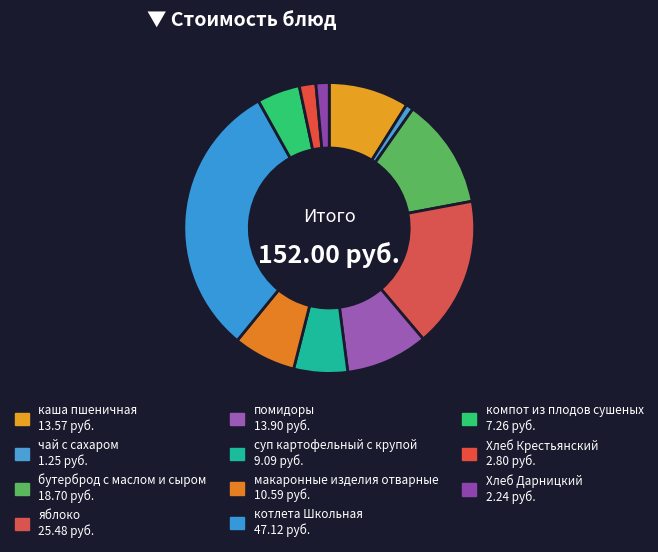

Count the number of slices in the pie.

11